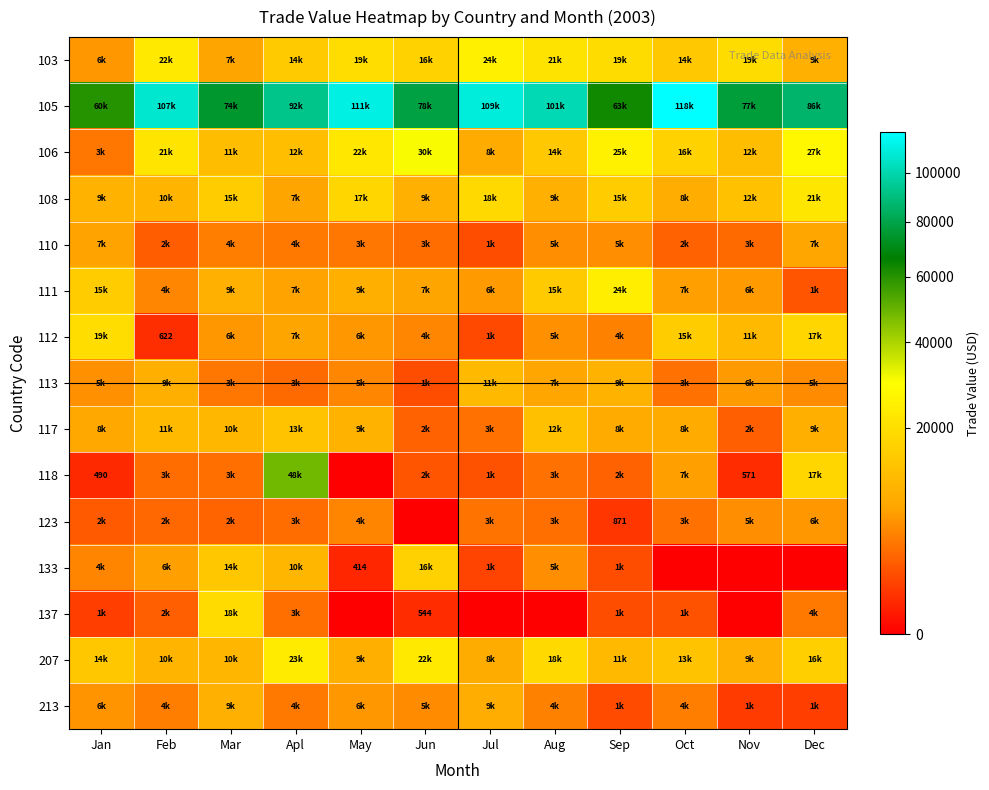

Which has a higher value, Feb or Dec?

Feb